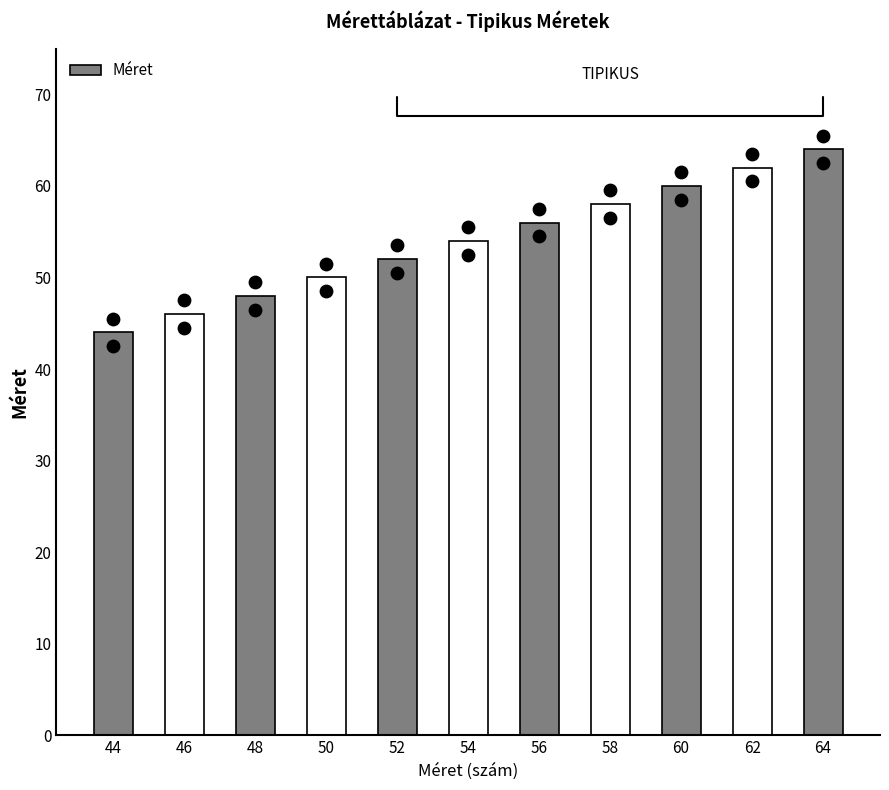

Between 54 and 48, which is larger?

54